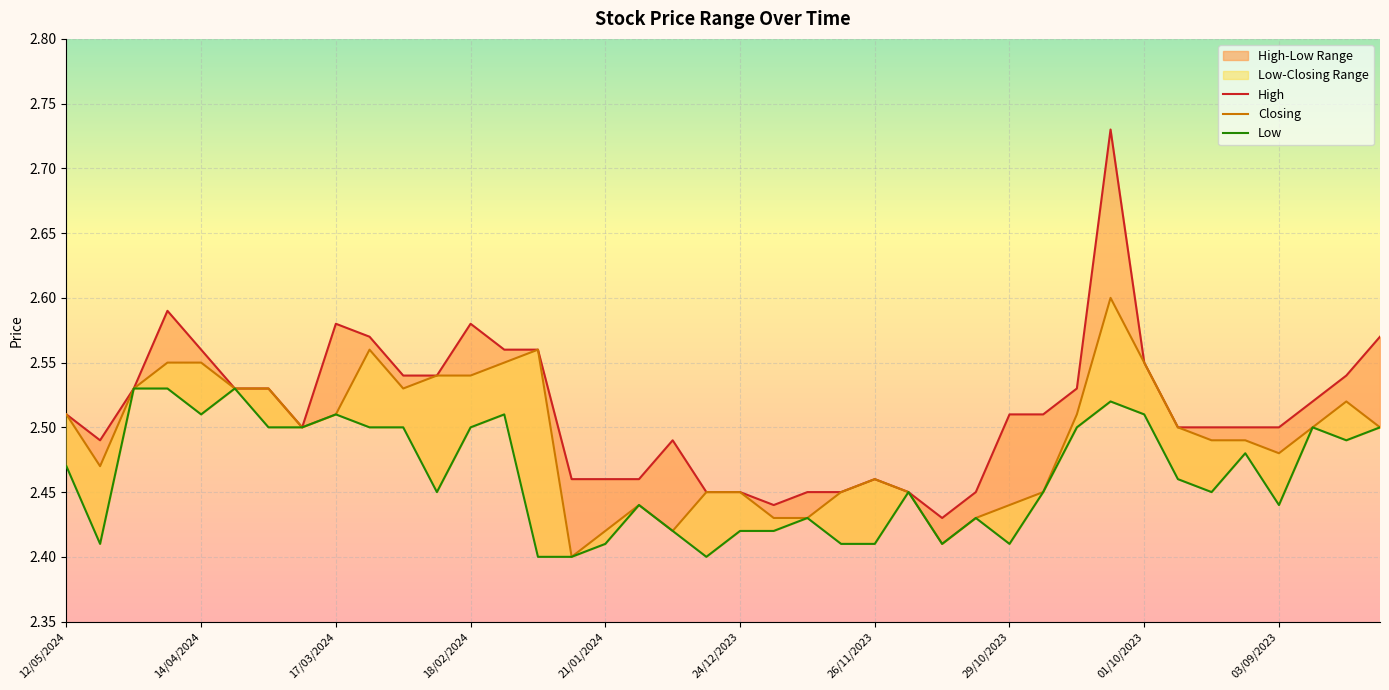

How many lines are shown in the chart?

3